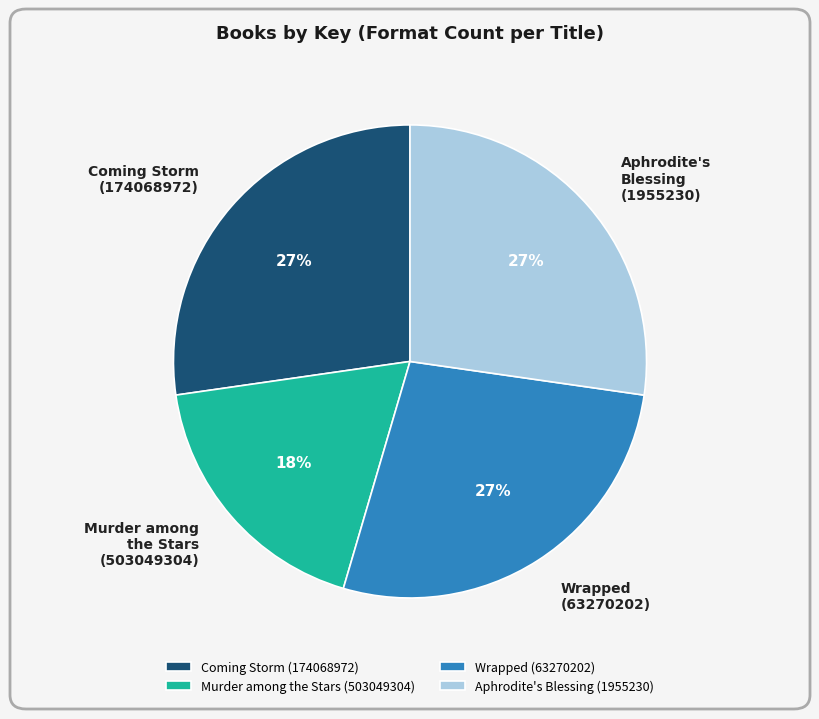

True or false: Murder among the Stars (503049304) accounts for 6% of the total.

False